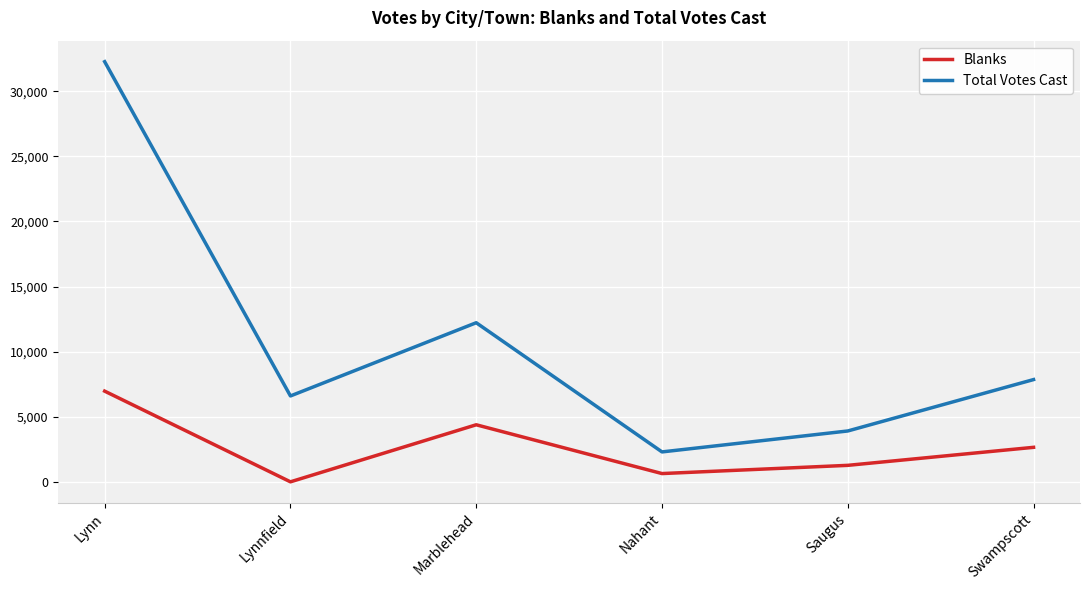

True or false: Total Votes Cast and Blanks cross at least once.

False